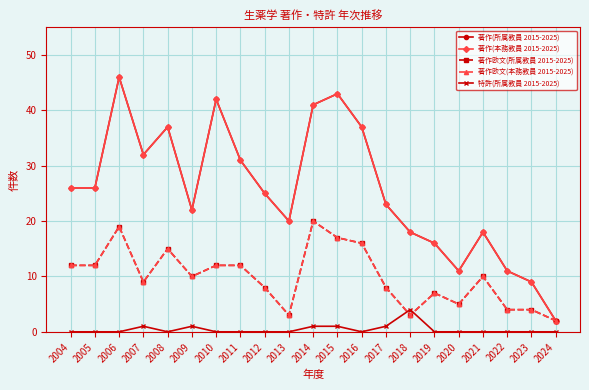

Is this an area chart (filled region under the line)?

No